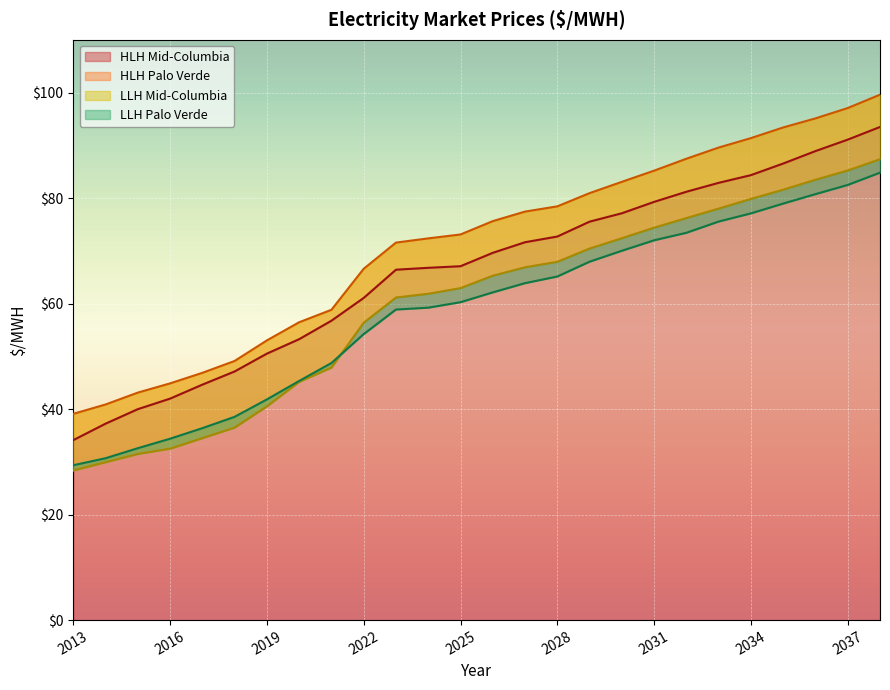

Which category has the lowest value in the HLH Mid-Columbia series?

2013